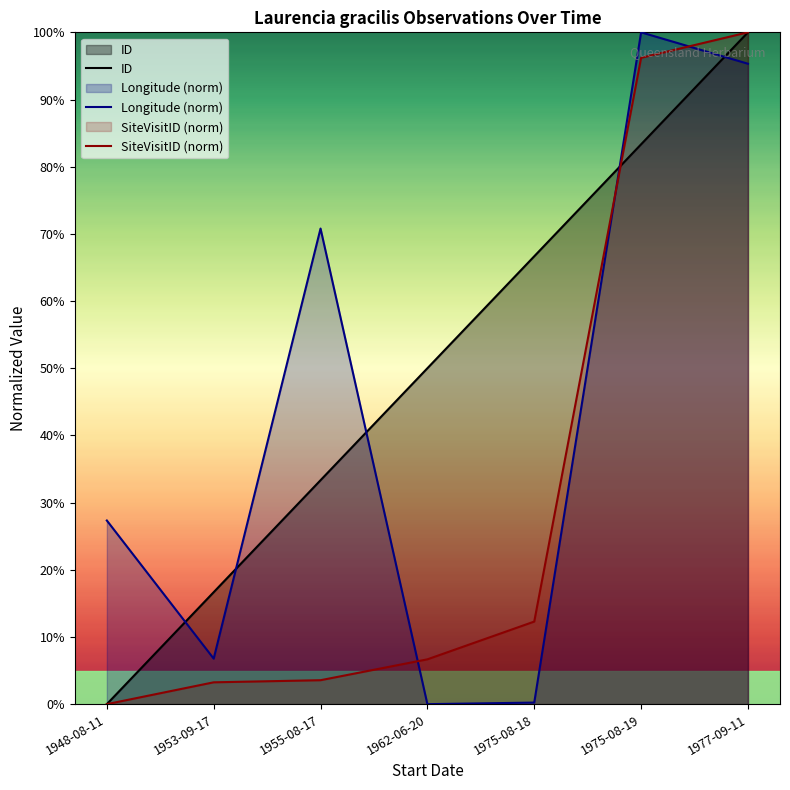

List the series in order of their peak value, highest first.

ID, Longitude (norm), SiteVisitID (norm)